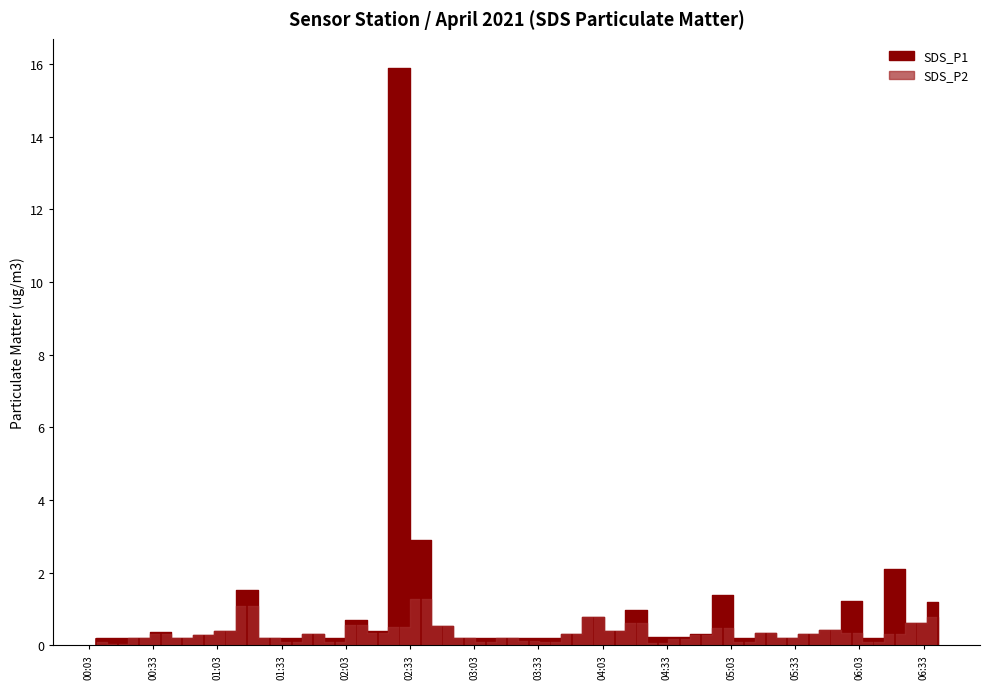

What position from the left is 2021/04/09 06:09:18?

37